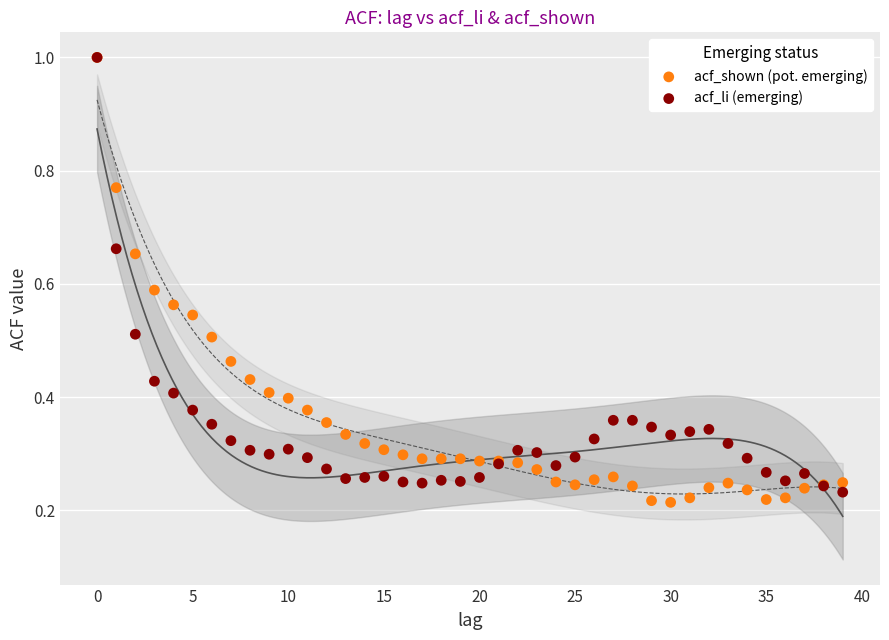

What are all the series names shown in the legend?

acf_shown (pot. emerging), acf_li (emerging)